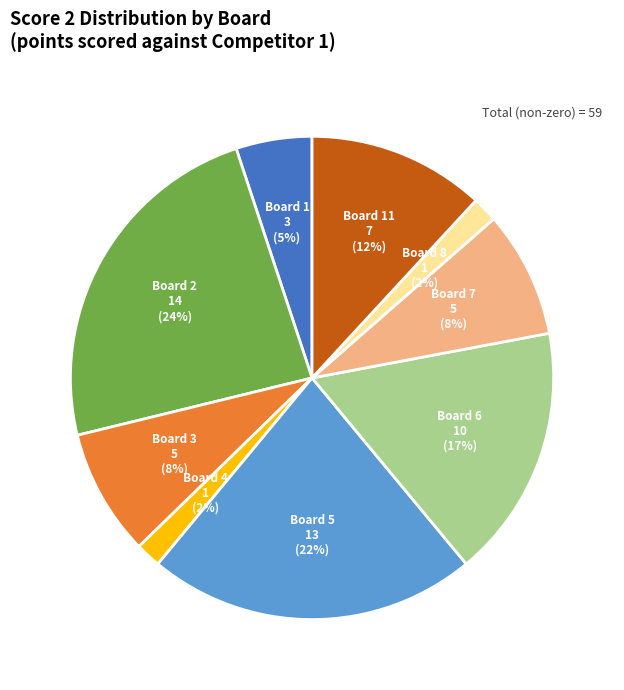

Is there a majority slice in this chart?

No